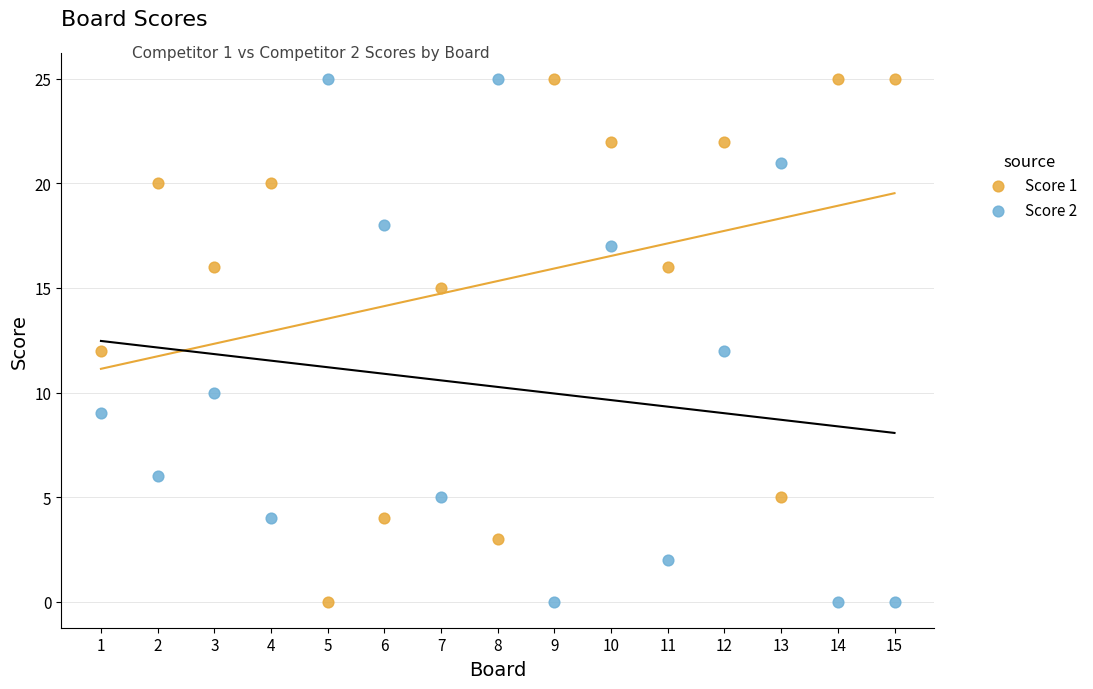

What is the X range (max minus min) for the scatter plot?

14